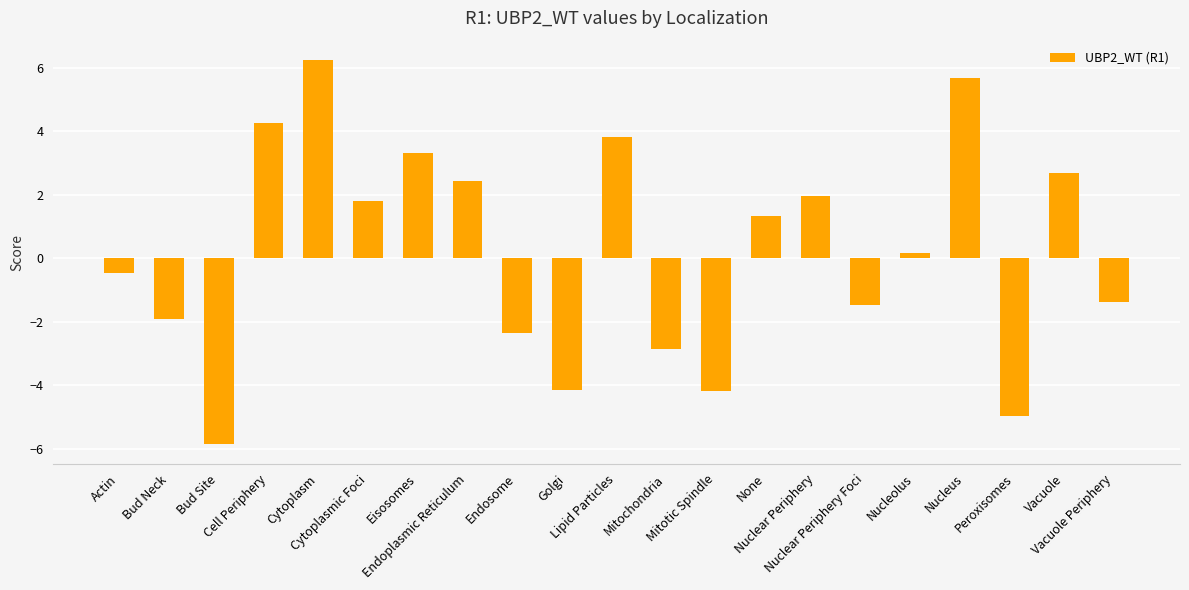

What is the minimum value shown in the chart?

-5.9